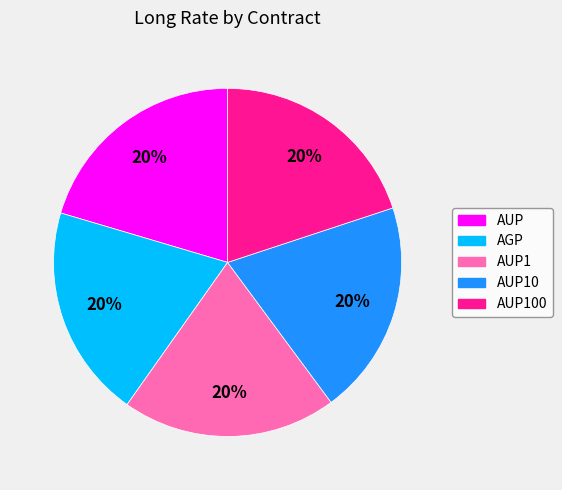

Is there any slice that represents more than half of the pie?

No